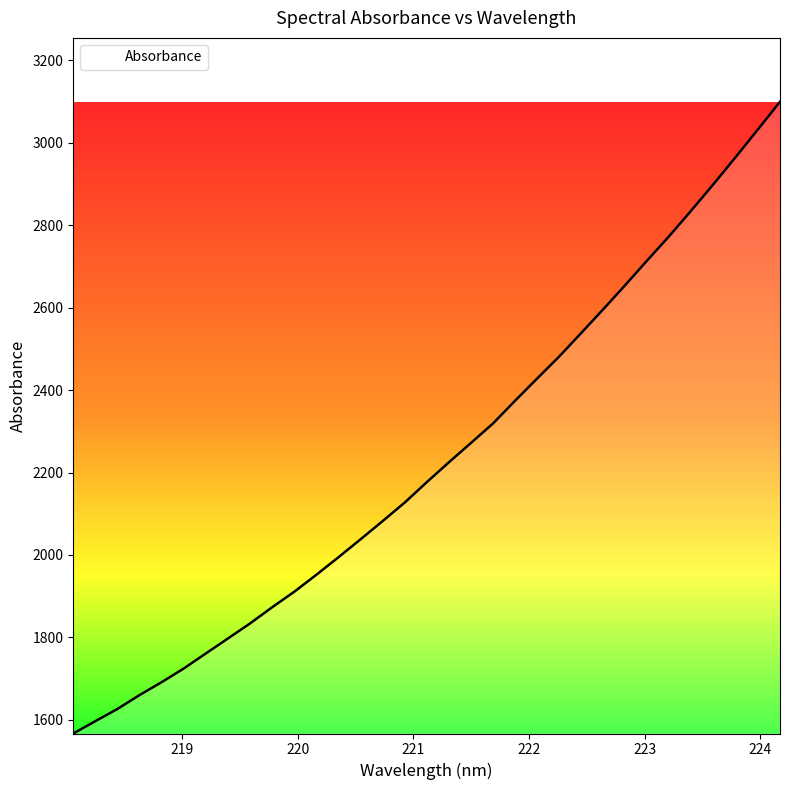

What is the maximum value shown in the chart?

3099.8